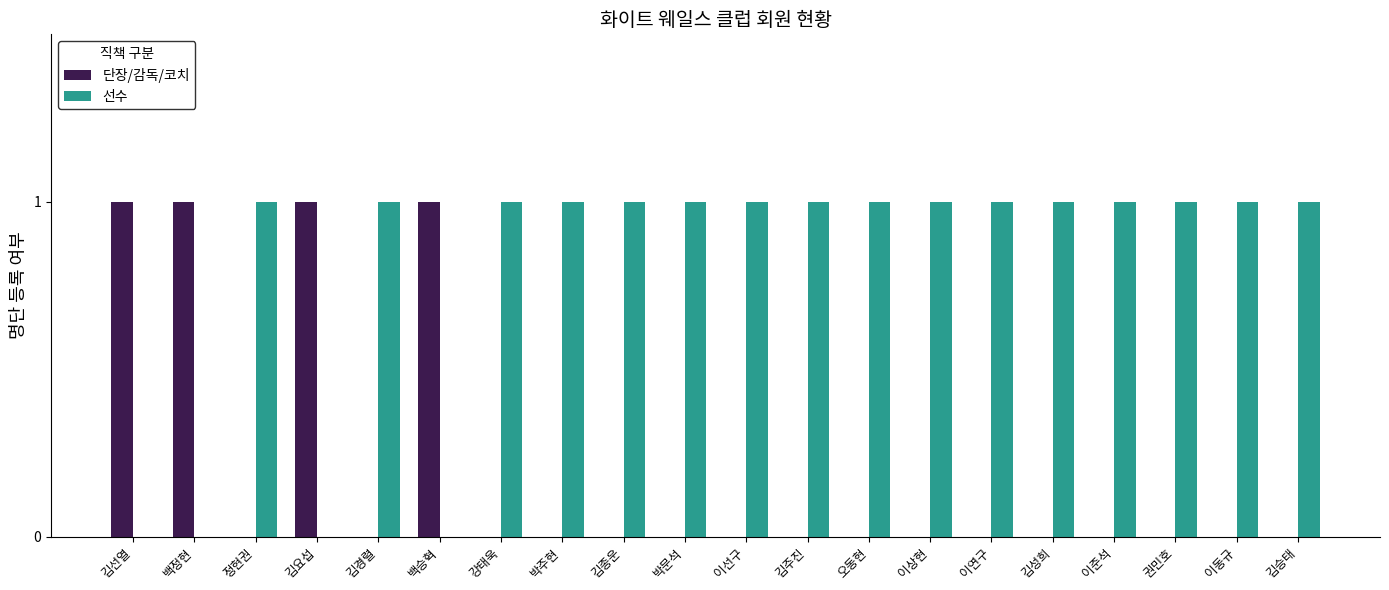

Reading left to right, transcribe all the data shown in this chart.

단장/감독/코치: 김선열=1	백정현=1	정현권=0	김요섭=1	김경렬=0	백승혁=1	강태욱=0	박주현=0	김종운=0	박문석=0	이선구=0	김주진=0	오동현=0	이상현=0	이연구=0	김성희=0	이준석=0	권민호=0	이동규=0	김승태=0
선수: 김선열=0	백정현=0	정현권=1	김요섭=0	김경렬=1	백승혁=0	강태욱=1	박주현=1	김종운=1	박문석=1	이선구=1	김주진=1	오동현=1	이상현=1	이연구=1	김성희=1	이준석=1	권민호=1	이동규=1	김승태=1